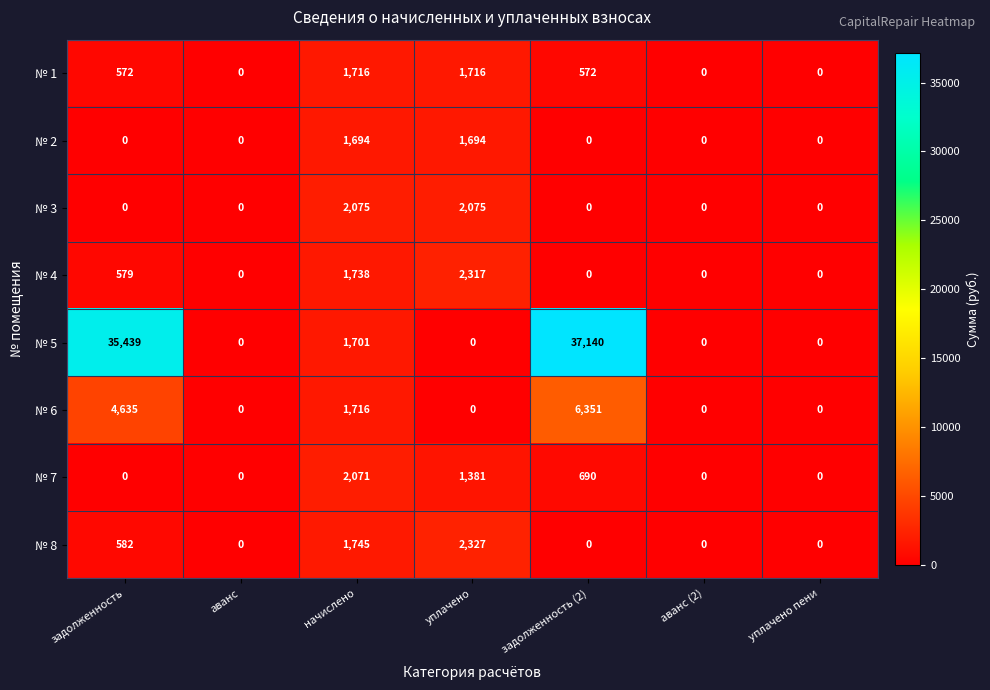

The № 1 series shows 756 at задолженность (2). True or false?

False